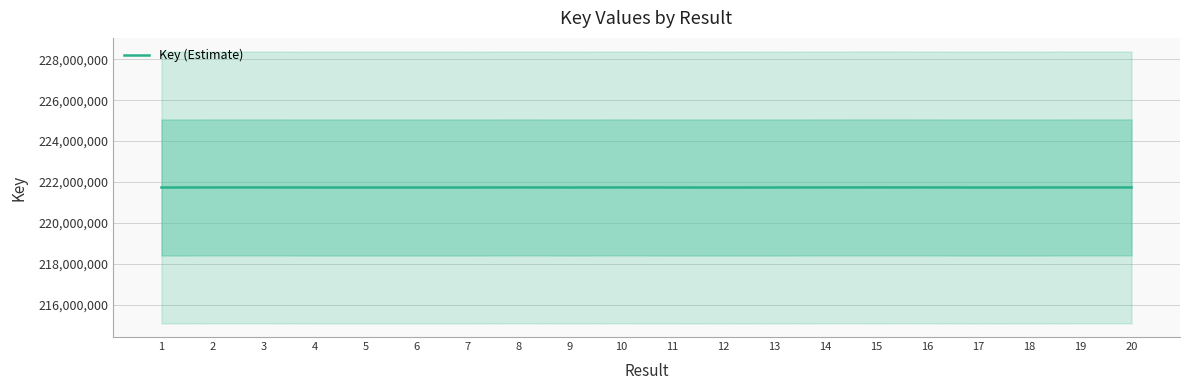

Reading left to right, transcribe all the data shown in this chart.

221730319	221733417	221733537	221731221	221731098	221731139	221731018	221733900	221731261	221733657	221731058	221730199	221731341	221733457	221734649	221733577	221730239	221731501	221733336	221733296